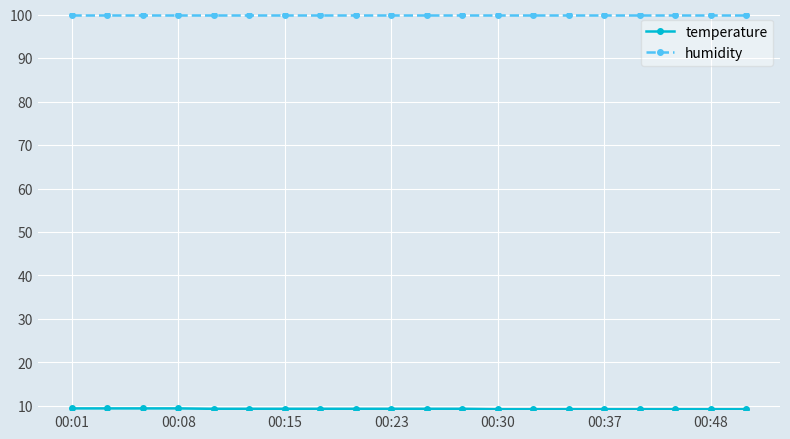

What is the value of the humidity point at the 16th from the left?

99.9